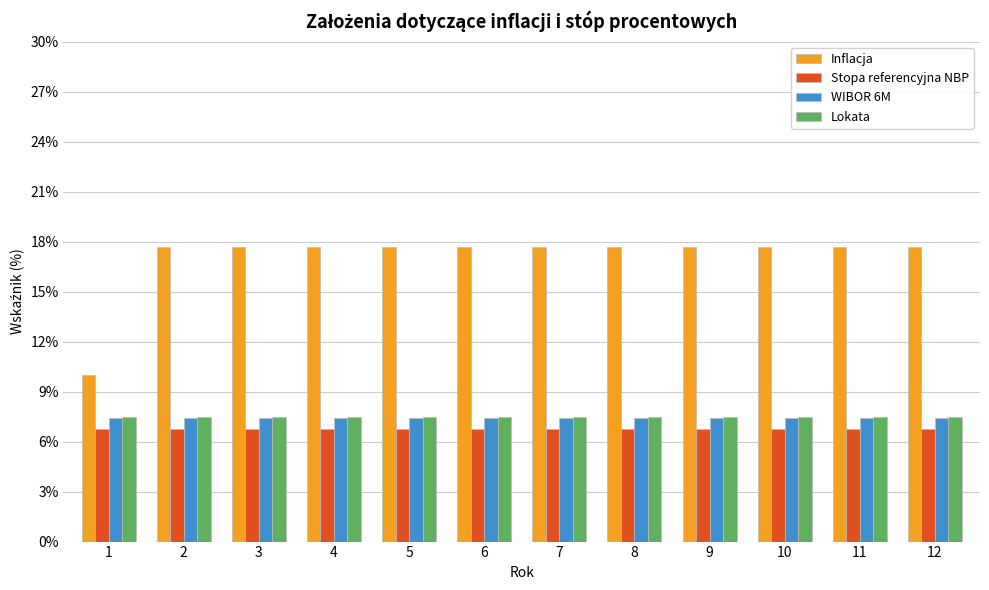

Are the bars horizontal?

No